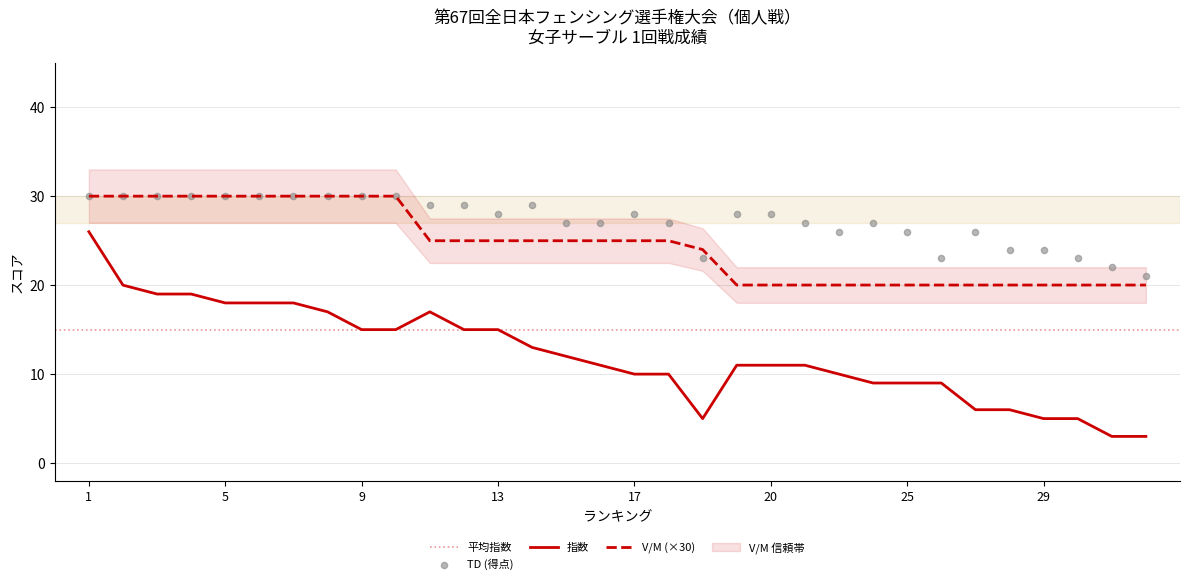

At which category is the sum across all series the highest?

1